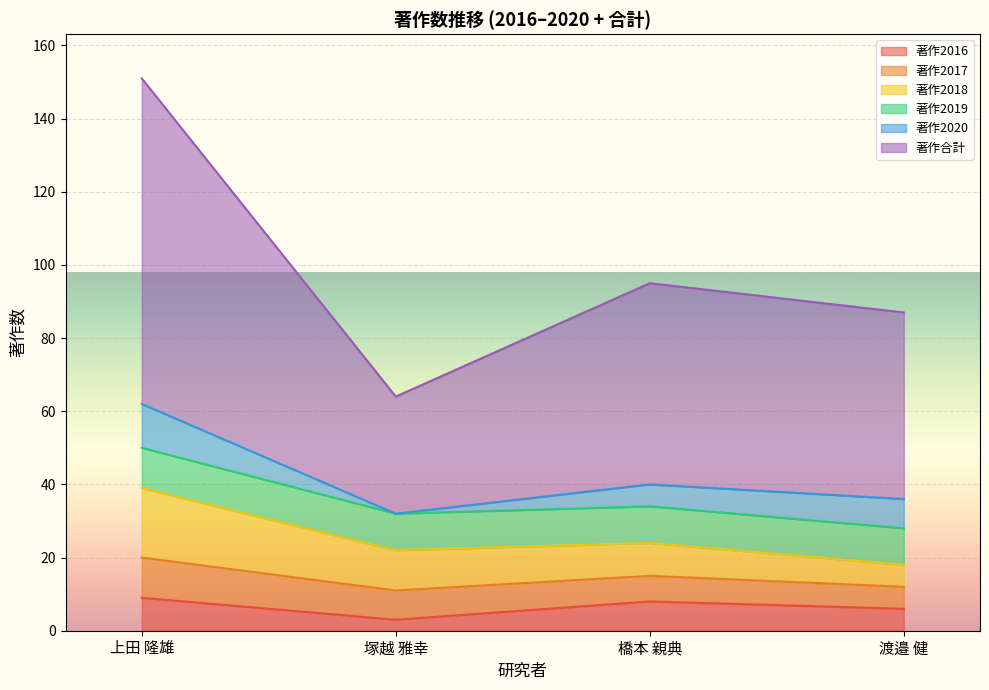

True or false: 著作合計 and 著作2018 intersect in this chart.

False